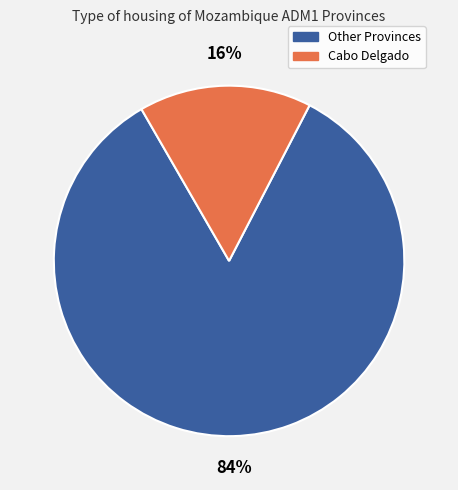

How many slices are in this pie chart?

2